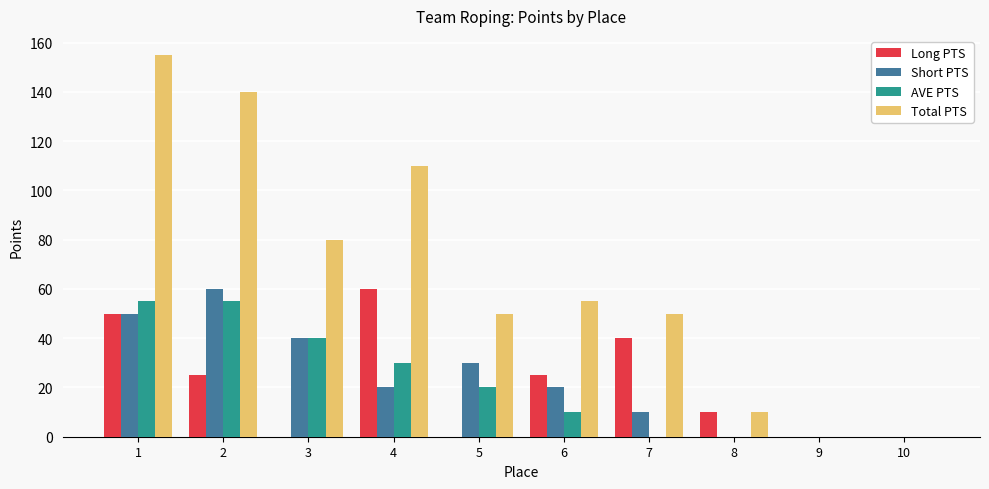

Is the value of AVE PTS at 3 greater than the value of Short PTS at 2?

No